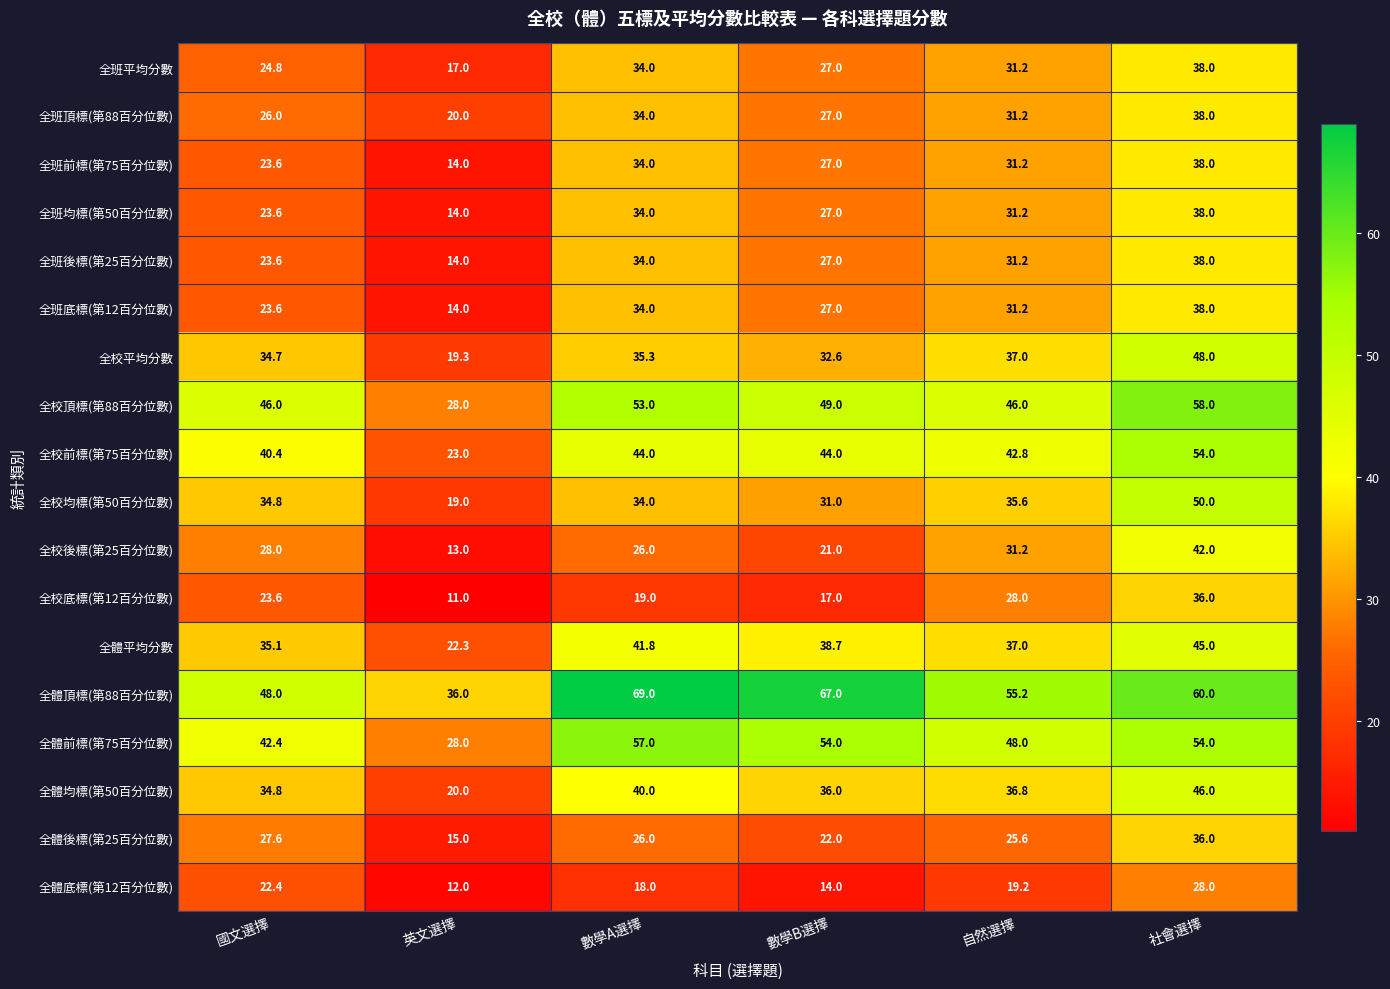

What is the difference between the highest and lowest values at 英文選擇?

25.0